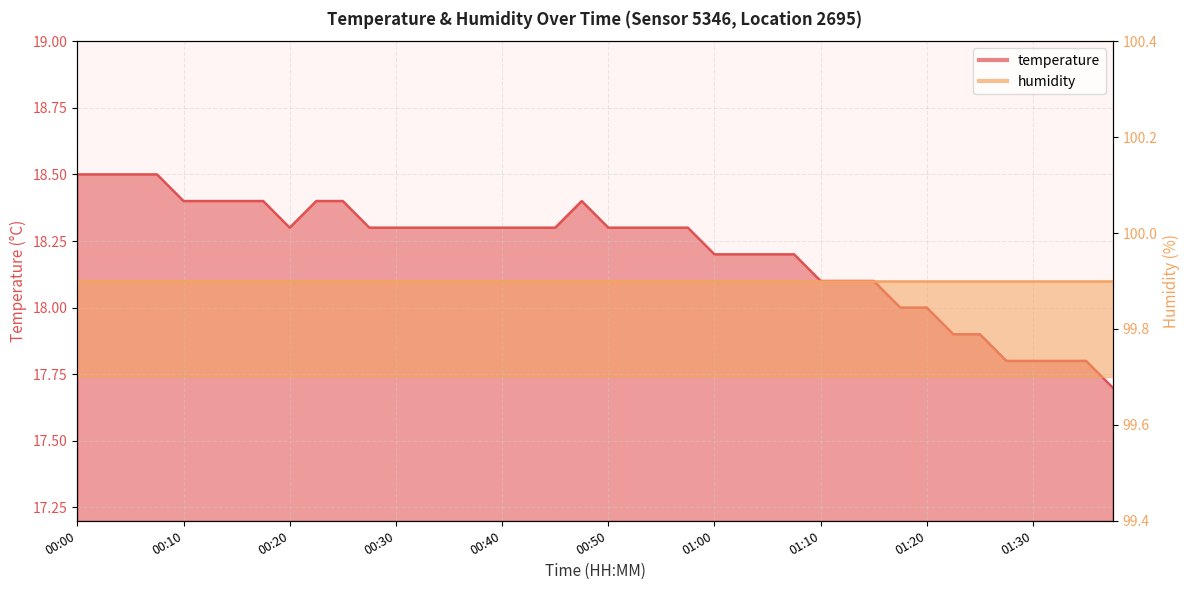

List the labels in order of value, largest first.

00:00, 00:03, 00:05, 00:08, 00:10, 00:13, 00:15, 00:18, 00:23, 00:25, 00:48, 00:20, 00:28, 00:30, 00:33, 00:35, 00:38, 00:40, 00:43, 00:45, 00:50, 00:53, 00:55, 00:57, 01:00, 01:02, 01:05, 01:07, 01:10, 01:13, 01:15, 01:18, 01:20, 01:23, 01:25, 01:28, 01:30, 01:33, 01:35, 01:38